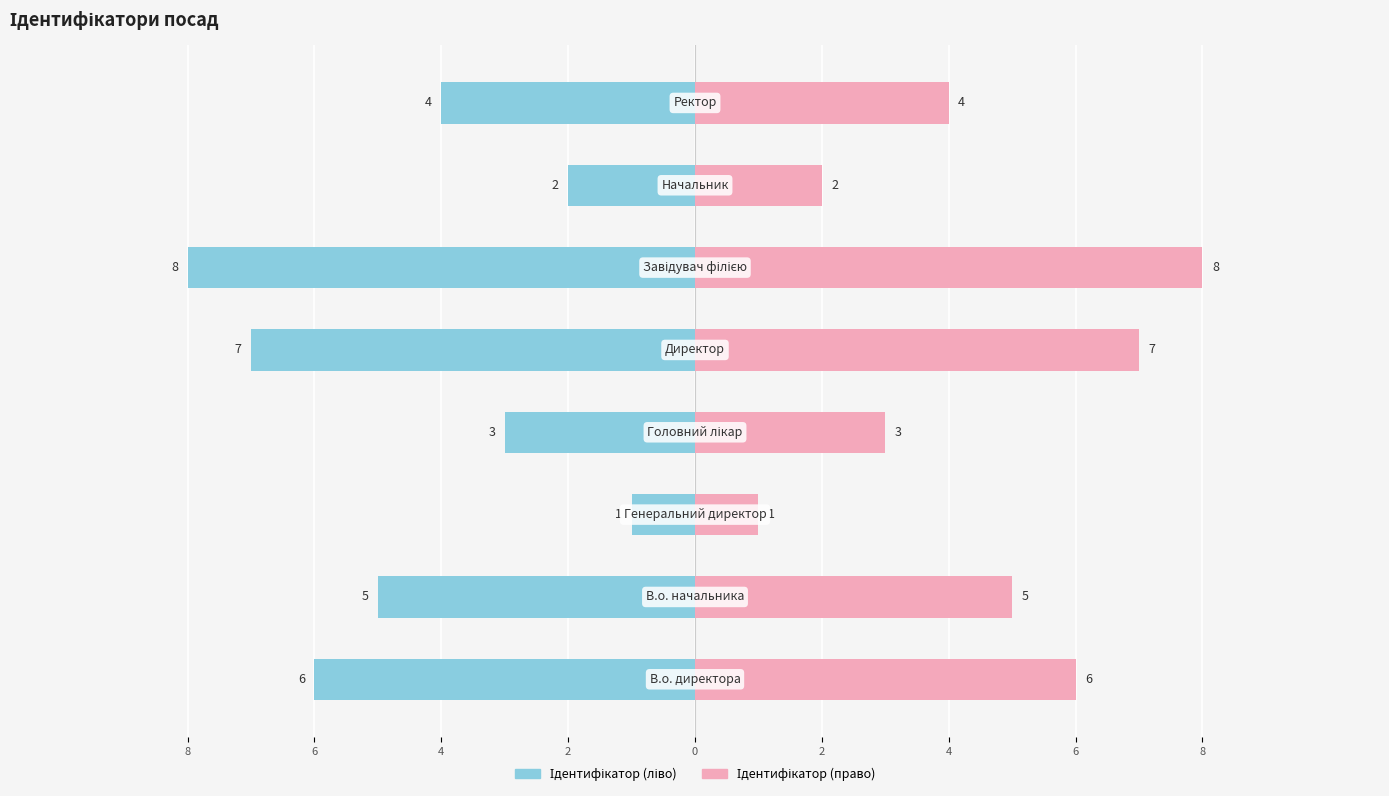

What is the value of the Ідентифікатор (ліво) bar at the 5th from the left?

-7